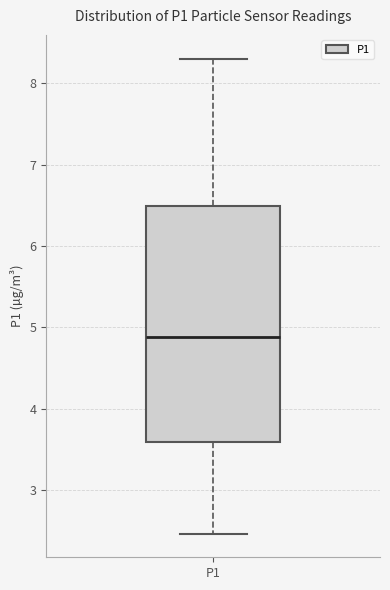

Read this box plot against the y-axis: the position of the median line, the range covered by the box, and the ends of both whiskers. The values are not printed on the chart, so give them approximately, as read against the axis.

median 4.9, box 3.6 to 6.5, whiskers 2.5 to 8.3